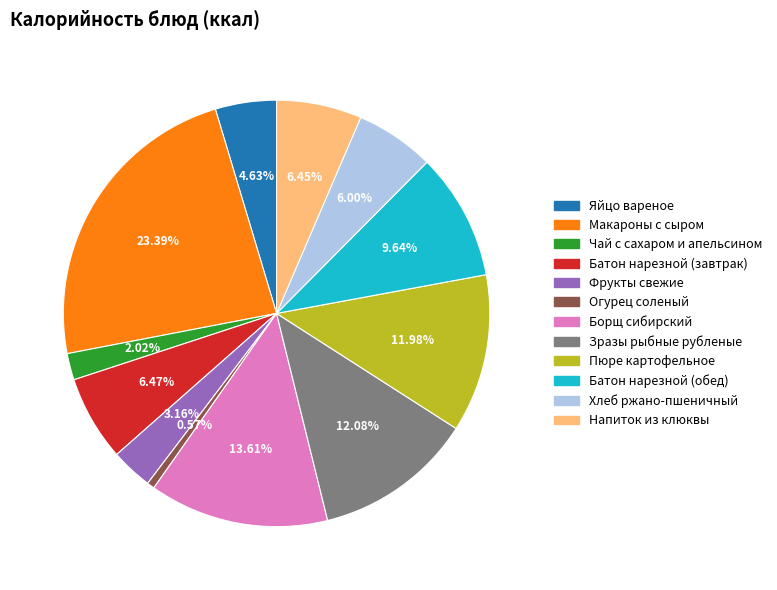

How many segments does this pie chart have?

12